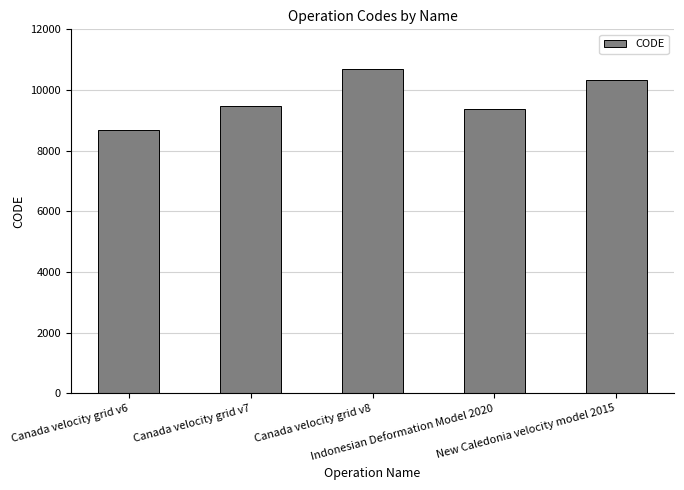

At which category does the chart reach its peak across all series?

Canada velocity grid v8